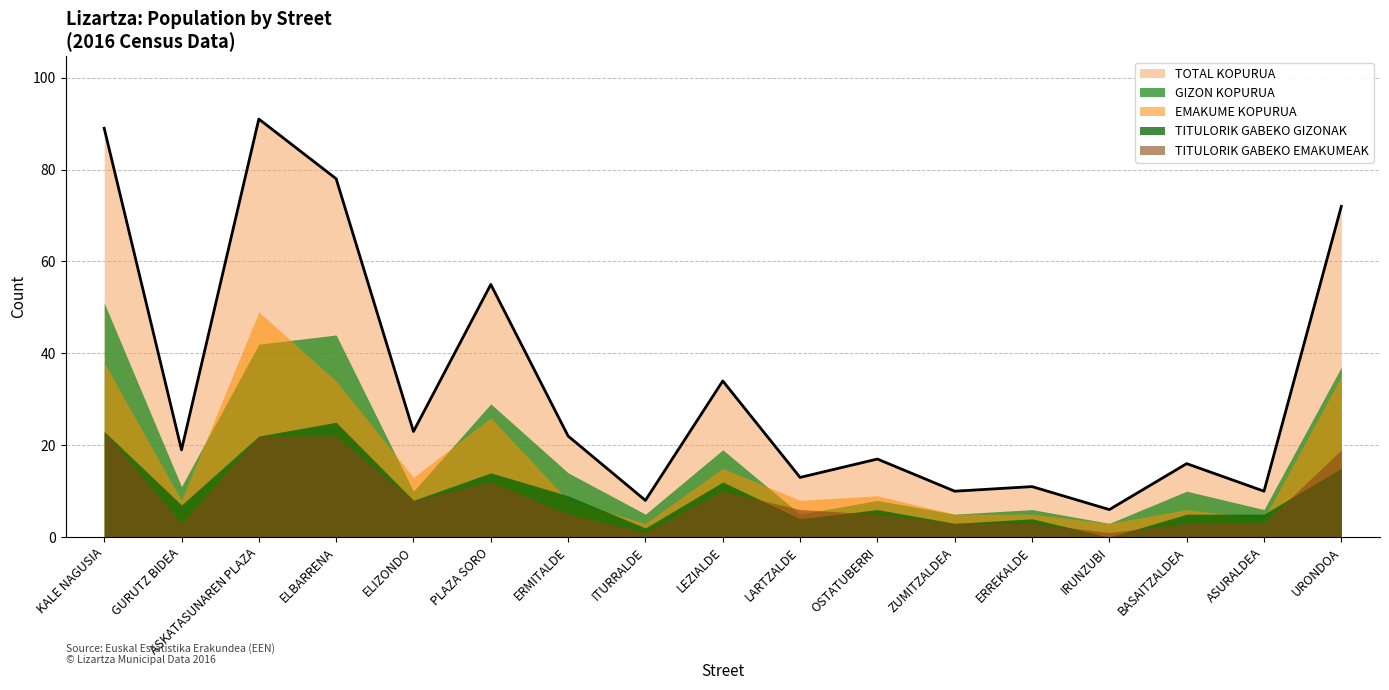

Reading right to left, list all the values displayed in this chart.

TOTAL KOPURUA: URONDOA=72	ASURALDEA=10	BASAITZALDEA=16	IRUNZUBI=6	ERREKALDE=11	ZUMITZALDEA=10	OSTATUBERRI=17	LARTZALDE=13	LEZIALDE=34	ITURRALDE=8	ERMITALDE=22	PLAZA SORO=55	ELIZONDO=23	ELBARRENA=78	ASKATASUNAREN PLAZA=91	GURUTZ BIDEA=19	KALE NAGUSIA=89
GIZON KOPURUA: URONDOA=37	ASURALDEA=6	BASAITZALDEA=10	IRUNZUBI=3	ERREKALDE=6	ZUMITZALDEA=5	OSTATUBERRI=8	LARTZALDE=5	LEZIALDE=19	ITURRALDE=5	ERMITALDE=14	PLAZA SORO=29	ELIZONDO=10	ELBARRENA=44	ASKATASUNAREN PLAZA=42	GURUTZ BIDEA=11	KALE NAGUSIA=51
EMAKUME KOPURUA: URONDOA=35	ASURALDEA=4	BASAITZALDEA=6	IRUNZUBI=3	ERREKALDE=5	ZUMITZALDEA=5	OSTATUBERRI=9	LARTZALDE=8	LEZIALDE=15	ITURRALDE=3	ERMITALDE=8	PLAZA SORO=26	ELIZONDO=13	ELBARRENA=34	ASKATASUNAREN PLAZA=49	GURUTZ BIDEA=8	KALE NAGUSIA=38
TITULORIK GABEKO GIZONAK: URONDOA=15	ASURALDEA=5	BASAITZALDEA=5	IRUNZUBI=0	ERREKALDE=4	ZUMITZALDEA=3	OSTATUBERRI=6	LARTZALDE=4	LEZIALDE=12	ITURRALDE=2	ERMITALDE=9	PLAZA SORO=14	ELIZONDO=8	ELBARRENA=25	ASKATASUNAREN PLAZA=22	GURUTZ BIDEA=7	KALE NAGUSIA=23
TITULORIK GABEKO EMAKUMEAK: URONDOA=19	ASURALDEA=3	BASAITZALDEA=3	IRUNZUBI=1	ERREKALDE=3	ZUMITZALDEA=3	OSTATUBERRI=5	LARTZALDE=6	LEZIALDE=10	ITURRALDE=1	ERMITALDE=5	PLAZA SORO=12	ELIZONDO=8	ELBARRENA=22	ASKATASUNAREN PLAZA=22	GURUTZ BIDEA=3	KALE NAGUSIA=23